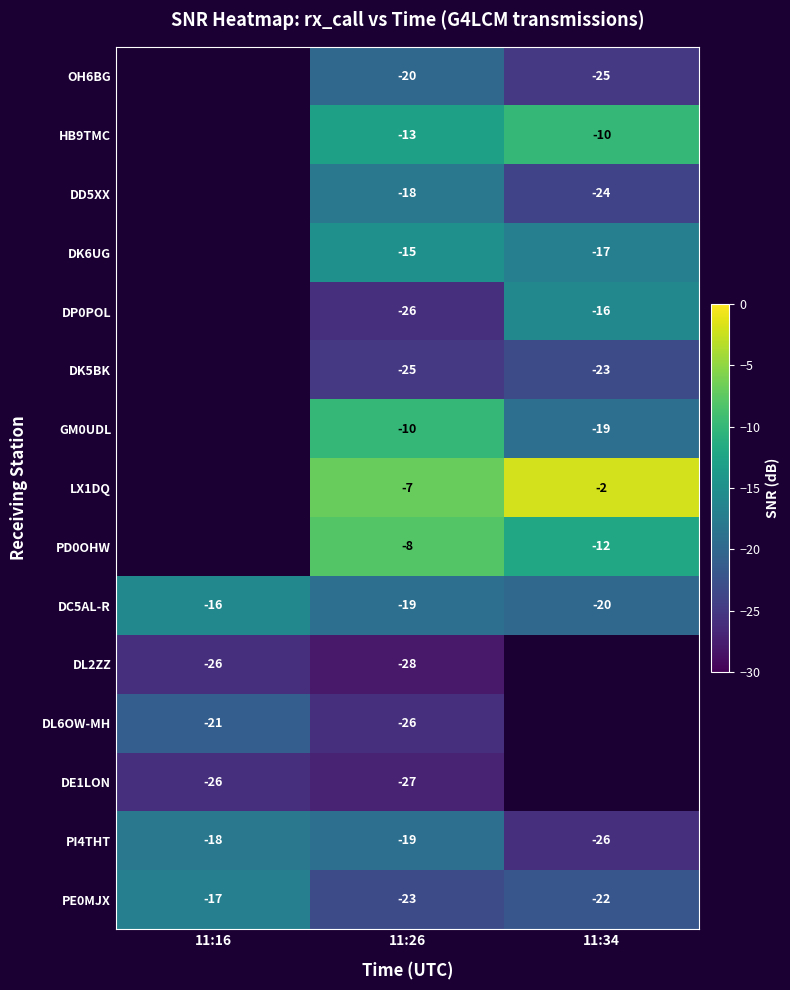

Is the value of DK5BK at 11:34 greater than the value of DK6UG at 11:26?

No